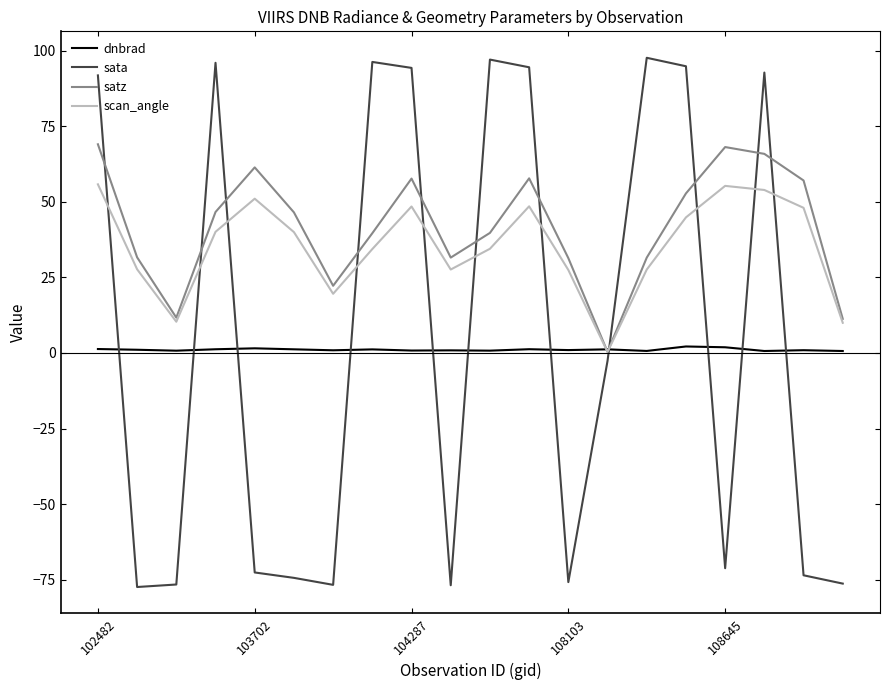

How many lines are shown in the chart?

4